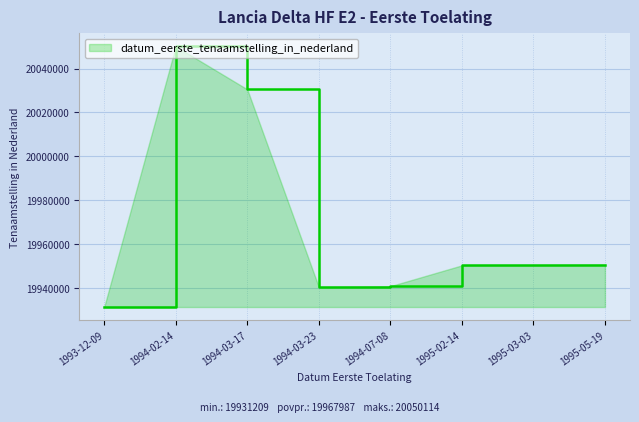

Which category has the lowest value across all series?

1993-12-09